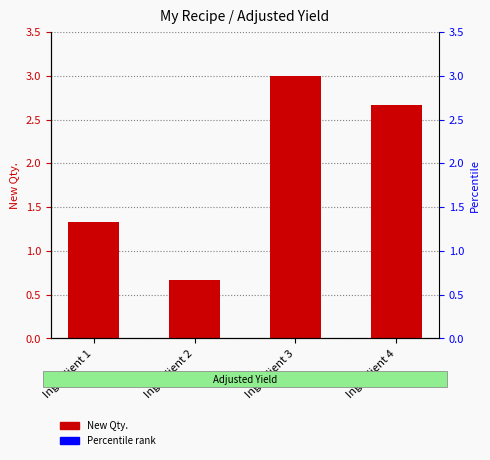

Count the number of categories in the chart.

4